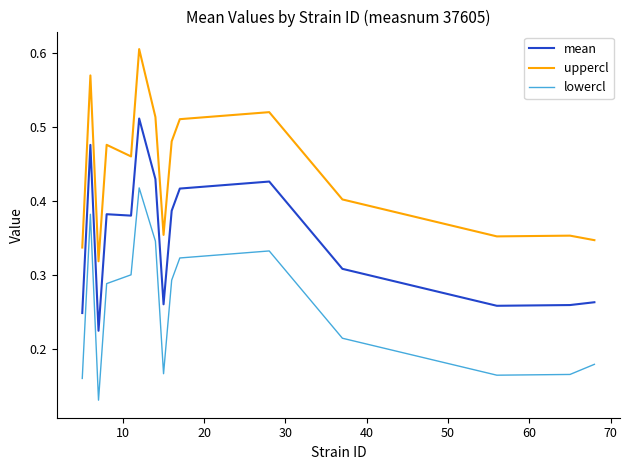

True or false: lowercl and uppercl cross at least once.

False